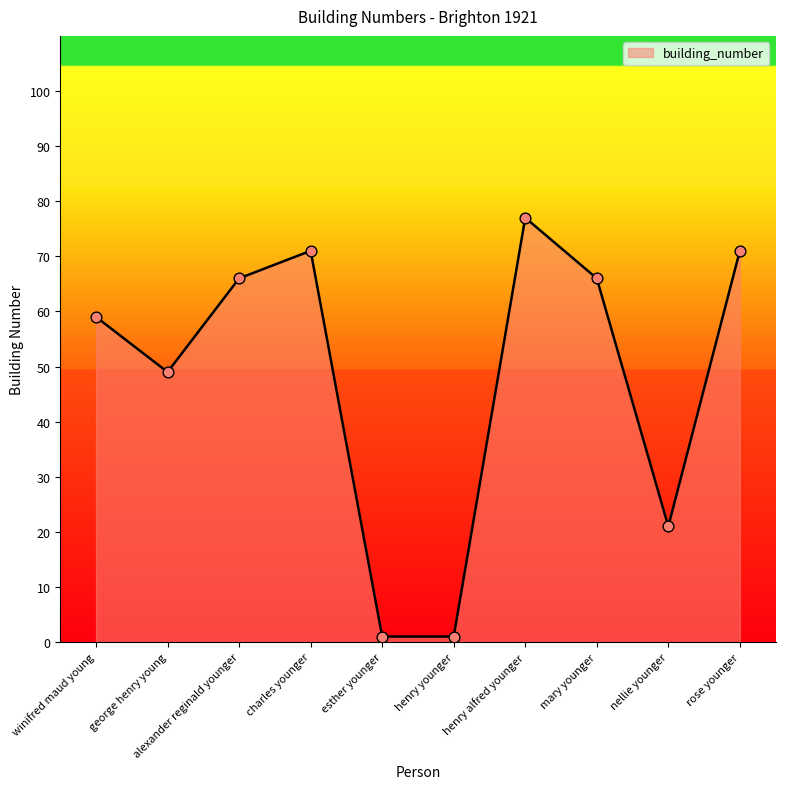

Between charles younger and esther younger, which is larger?

charles younger